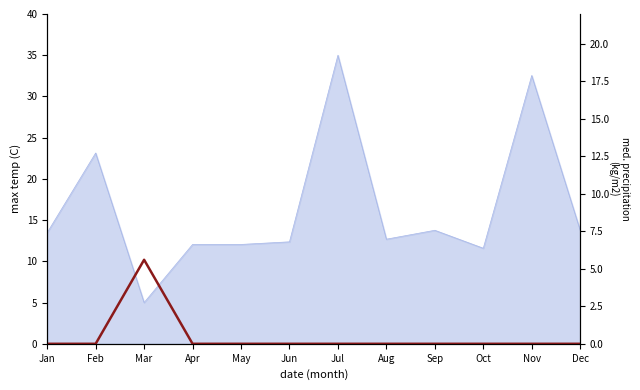

List the labels in order of value, largest first.

Mar, Jan, Feb, Apr, May, Jun, Jul, Aug, Sep, Oct, Nov, Dec